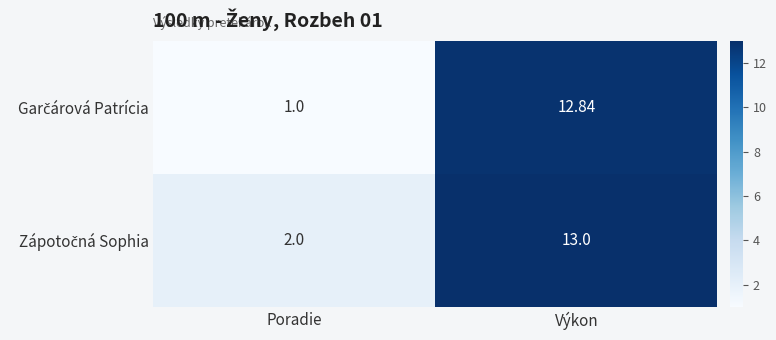

List the series in order of their peak value, highest first.

Zápotočná Sophia, Garčárová Patrícia